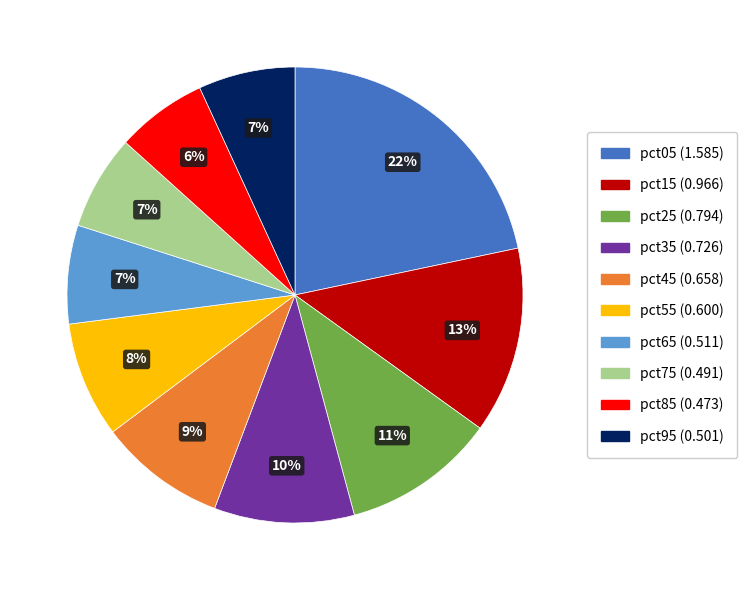

Which has a higher value, pct55 or pct75?

pct55